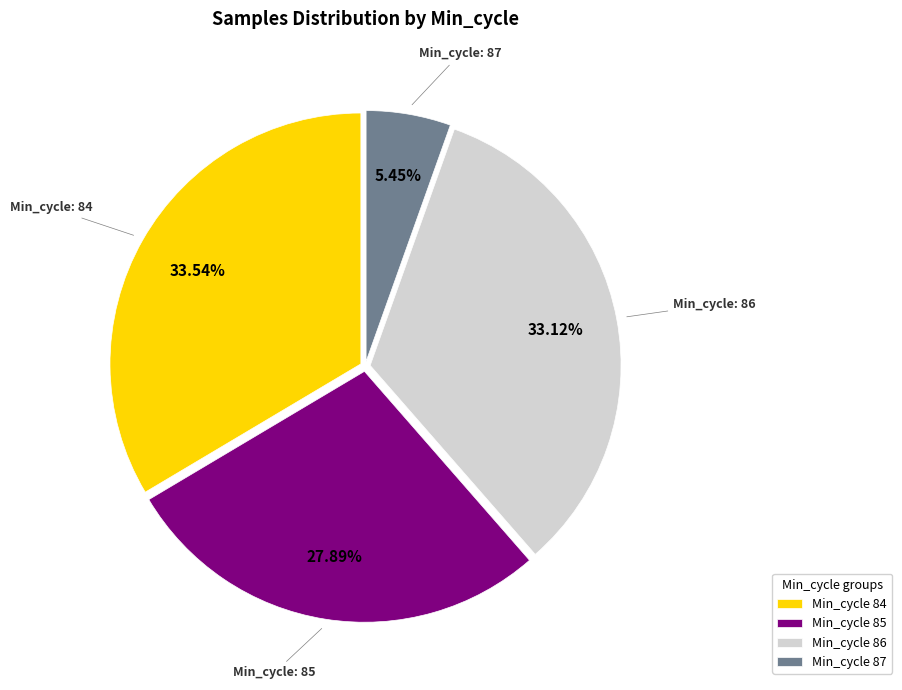

Do Min_cycle 85 and Min_cycle 84 together represent more than half of the pie?

Yes